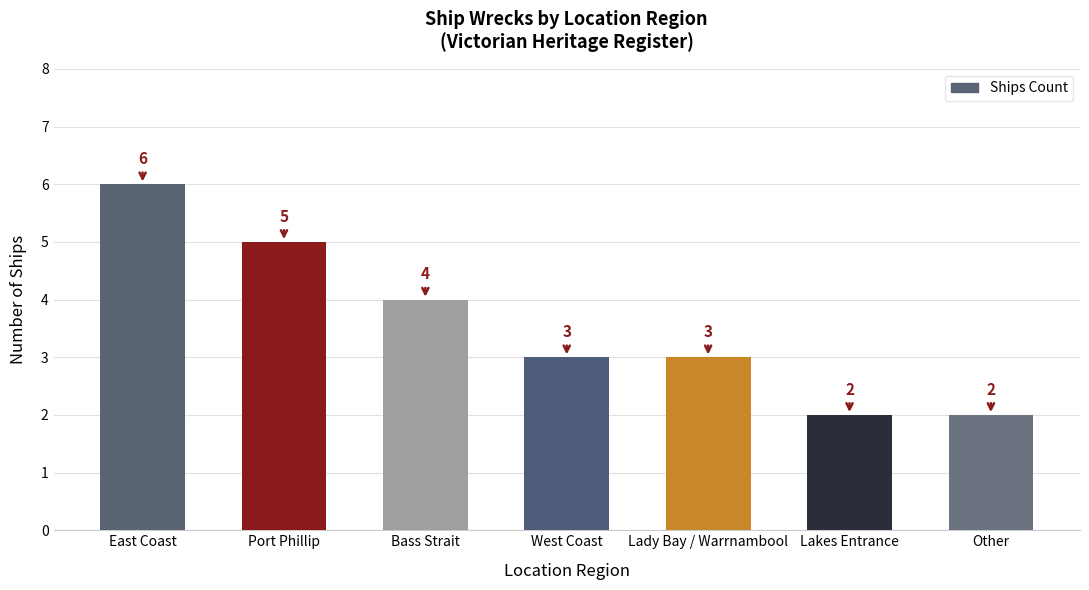

Where does the data first go above 3?

East Coast